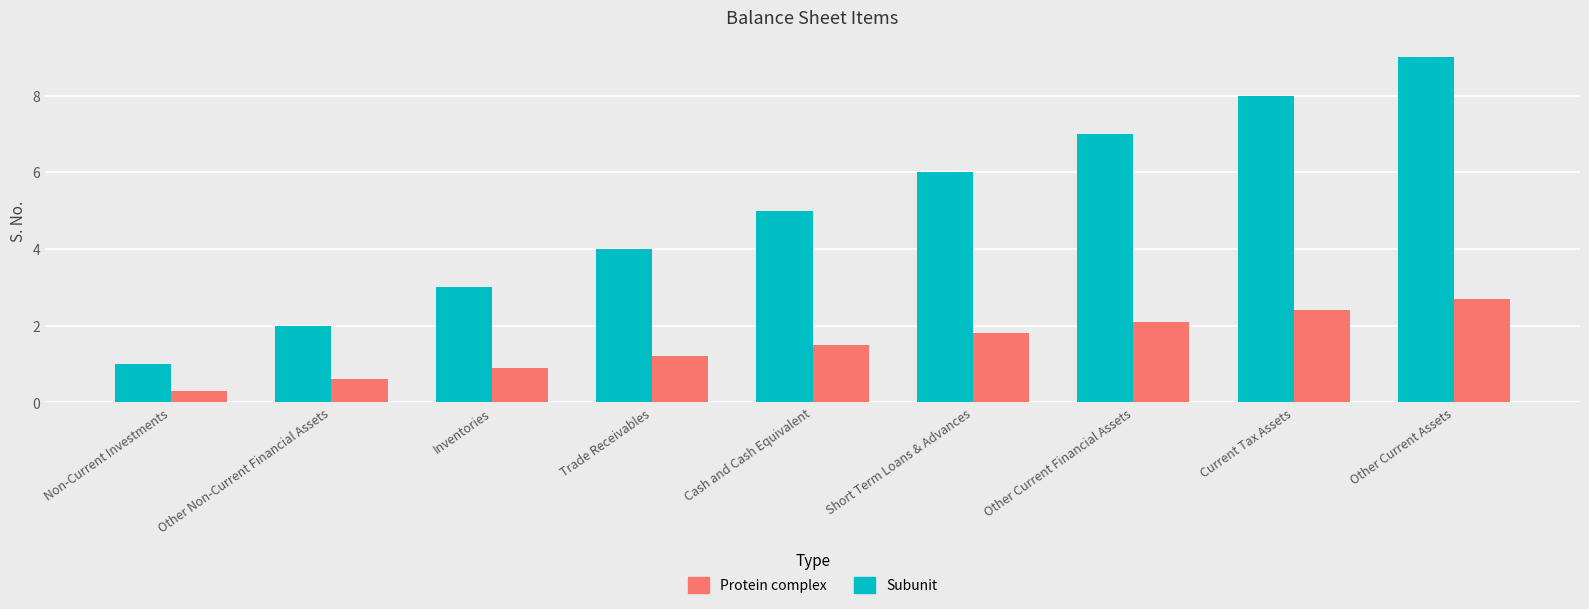

Is it true that Protein complex equals 0.9 at Inventories?

True